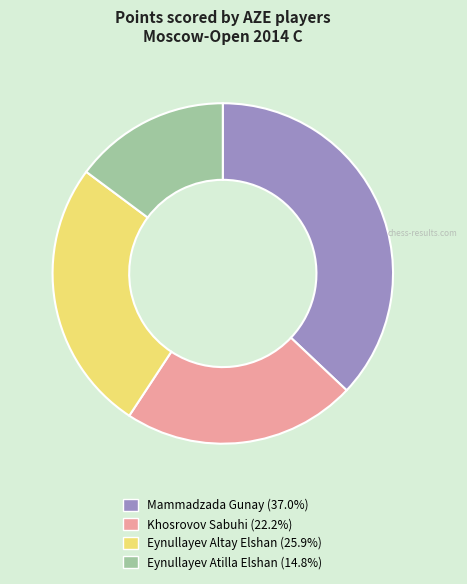

How many segments does this pie chart have?

4